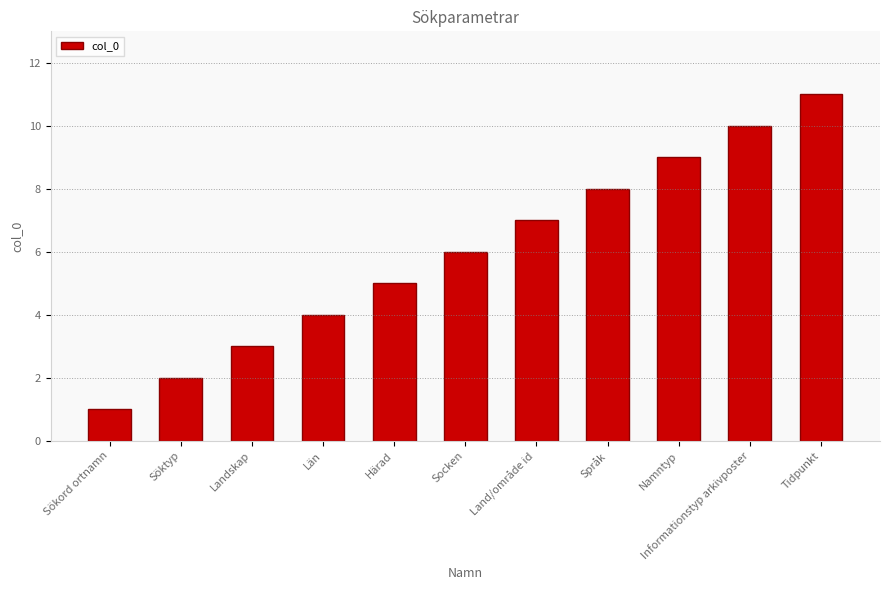

List the labels in order of value, smallest first.

Sökord ortnamn, Söktyp, Landskap, Län, Härad, Socken, Land/område id, Språk, Namntyp, Informationstyp arkivposter, Tidpunkt